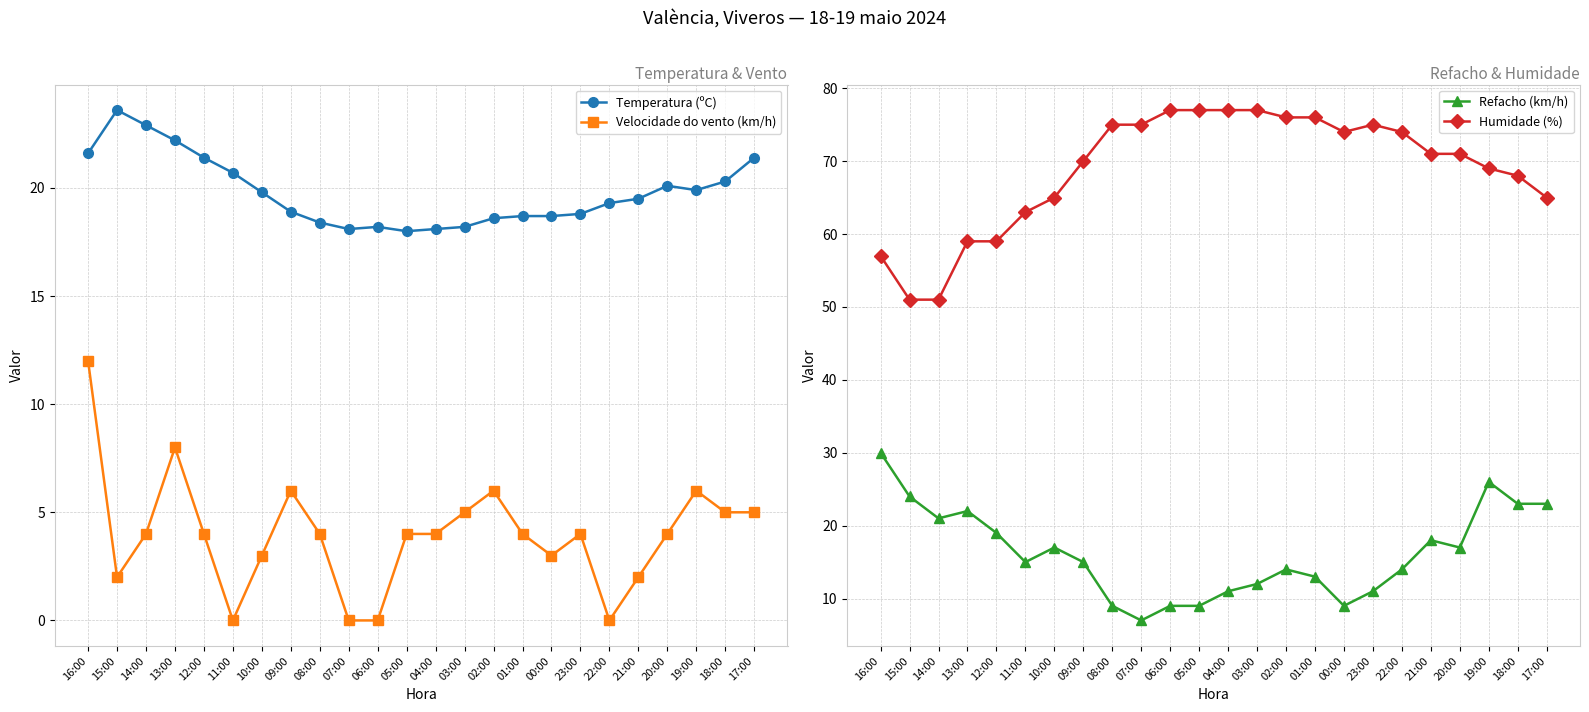

At which label does Refacho (km/h) reach its peak?

16:00